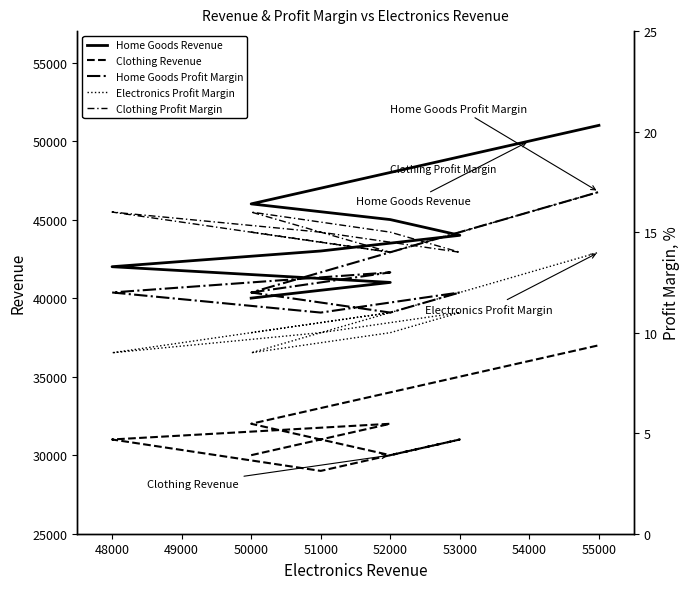

Rank the series at 54000 from highest to lowest value.

Home Goods Revenue, Clothing Revenue, Home Goods Profit Margin, Clothing Profit Margin, Electronics Profit Margin